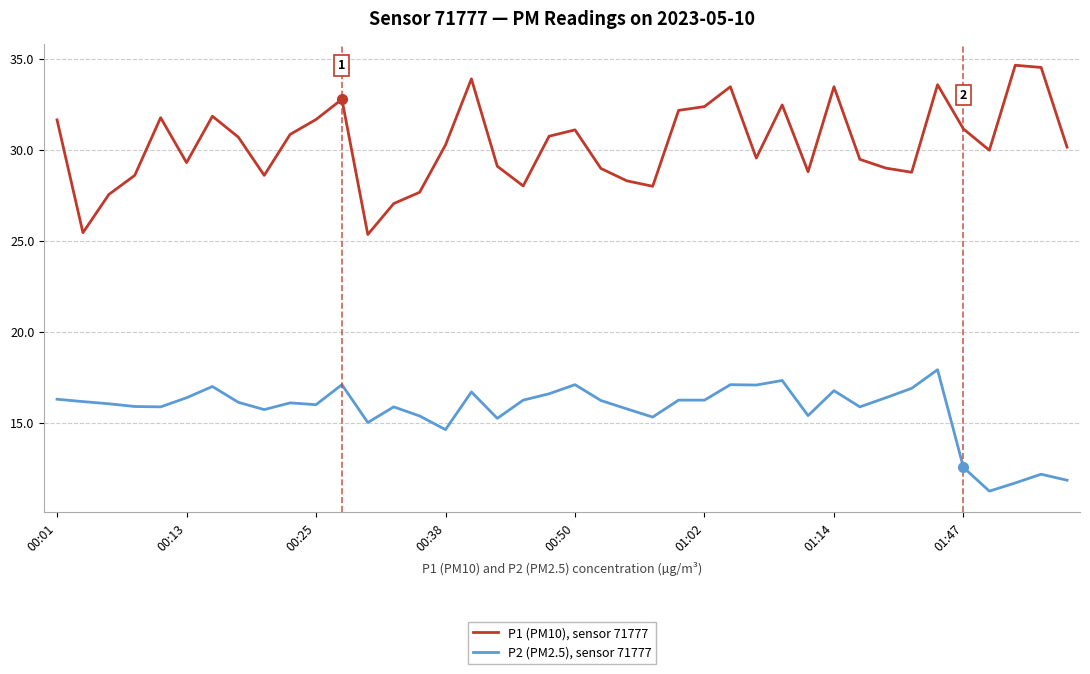

What is the lowest value of the P1 (PM10), sensor 71777 series?

25.4